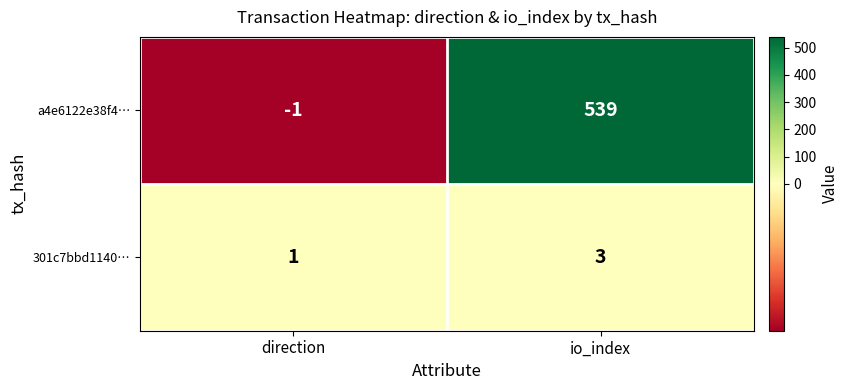

At direction, list the series in order from smallest to largest.

a4e6122e38f4…, 301c7bbd1140…